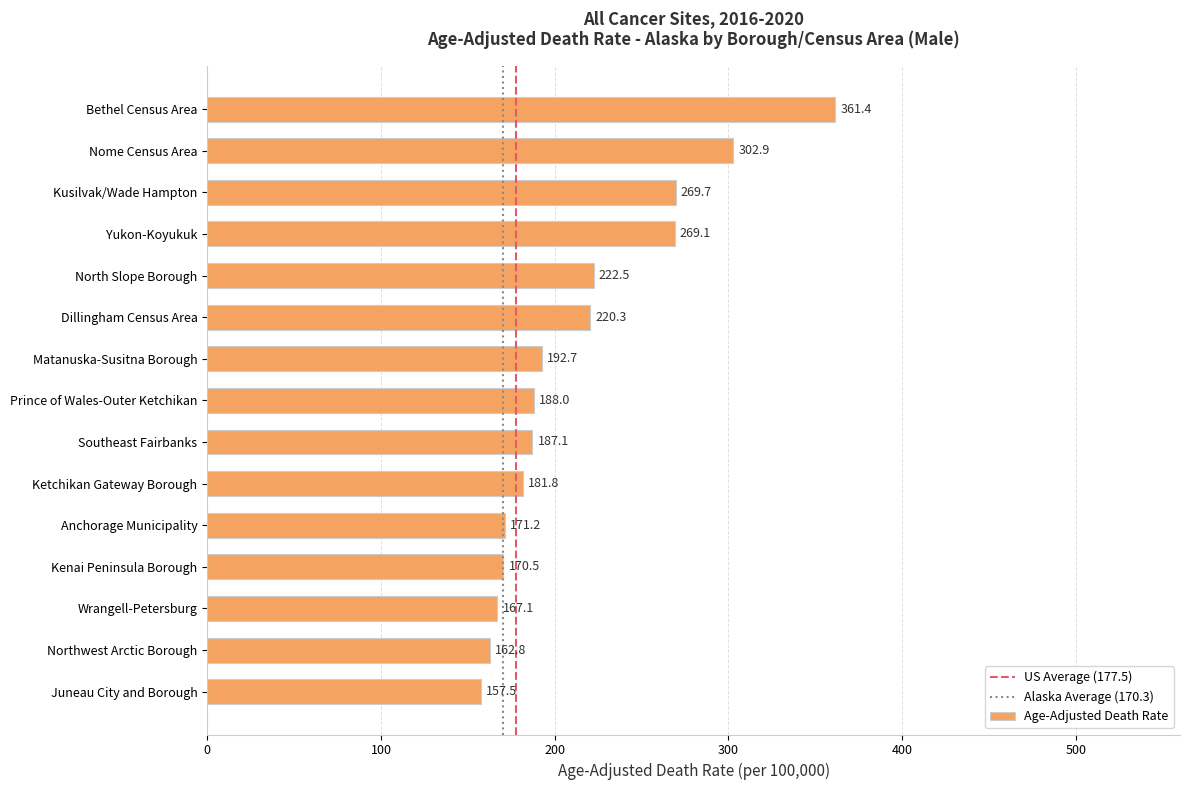

What is the smallest value displayed?

157.5